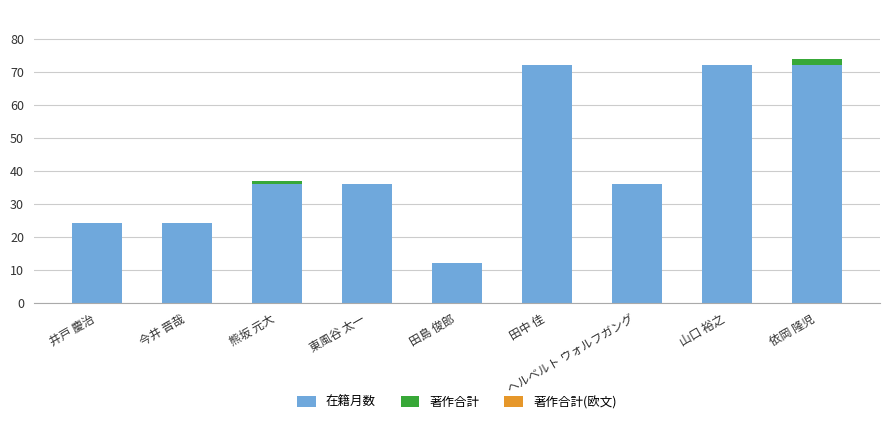

True or false: 在籍月数 has a value of 36 at ヘルベルト ウォルフガング.

True